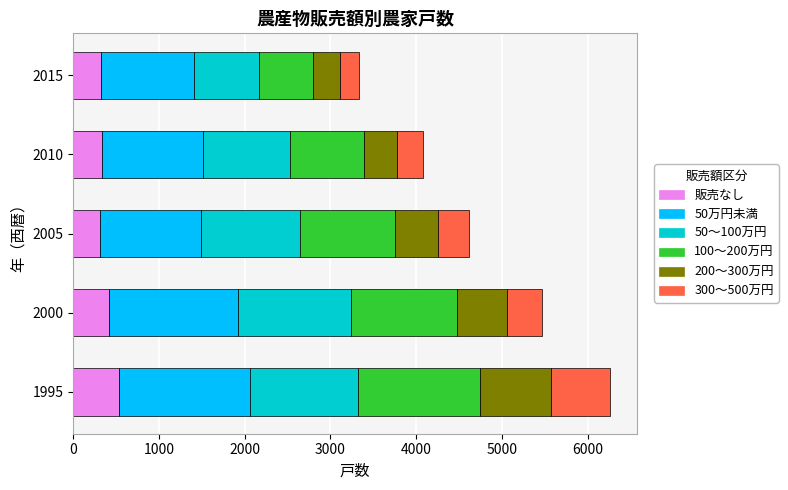

The value of 販売なし at 1995 is 934. True or false?

False